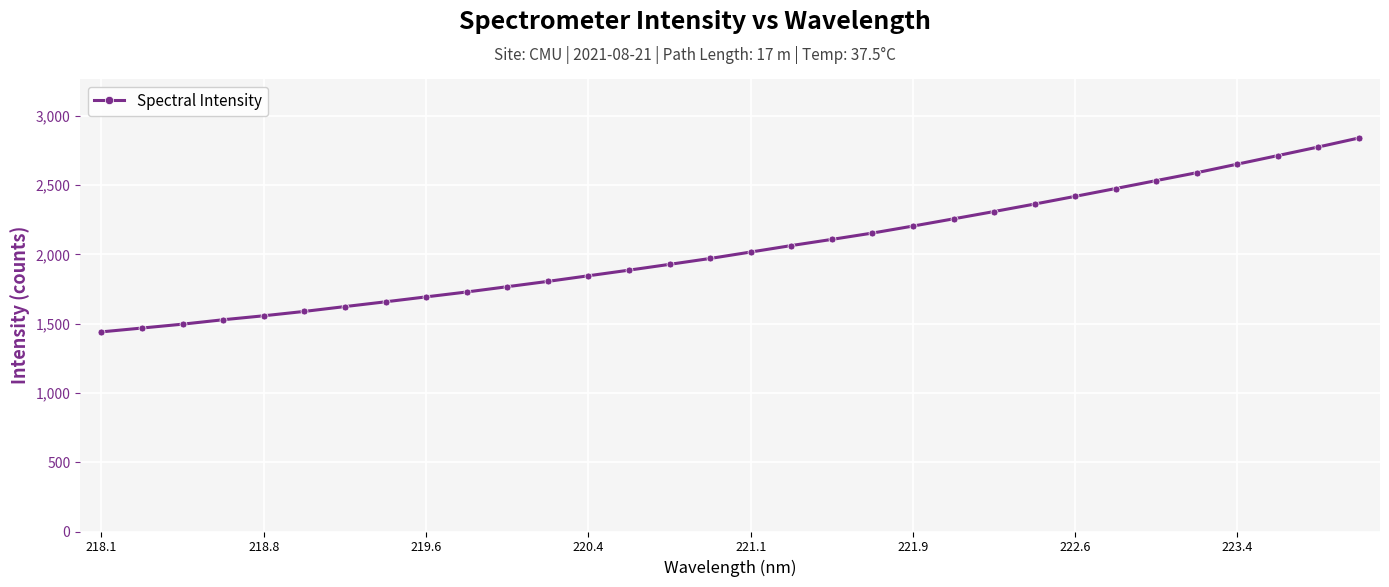

What is the greatest value displayed?

2840.1